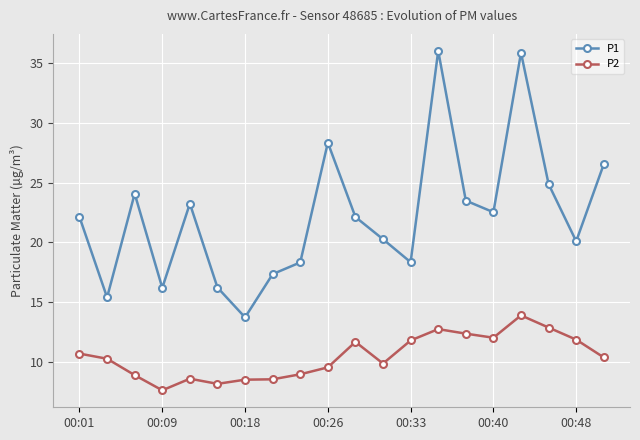

At how many categories does at least one series exceed 32?

2